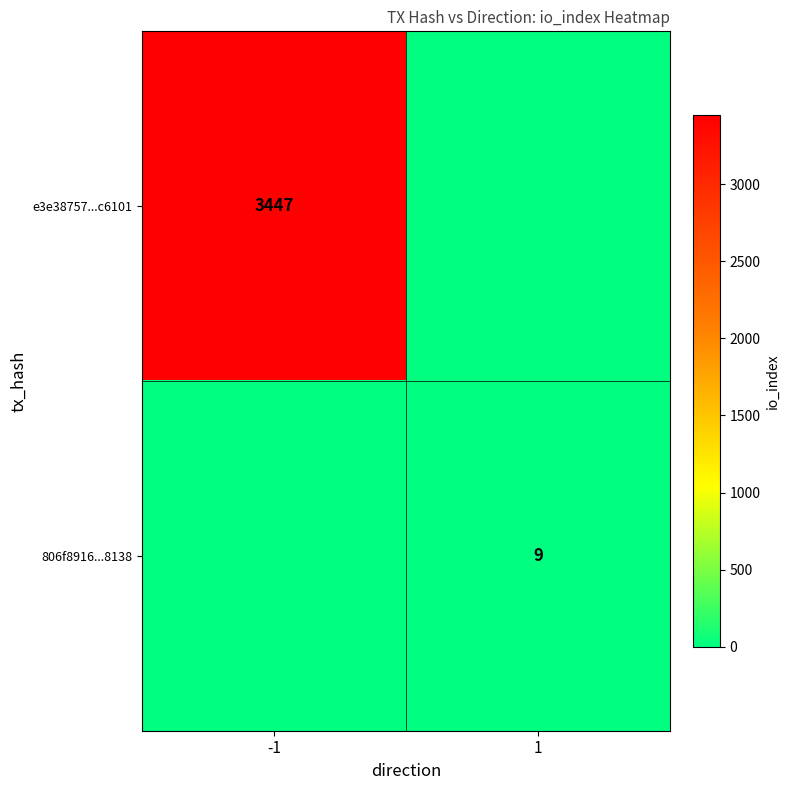

The value of e3e38757...c6101 at -1 is 3447. True or false?

True